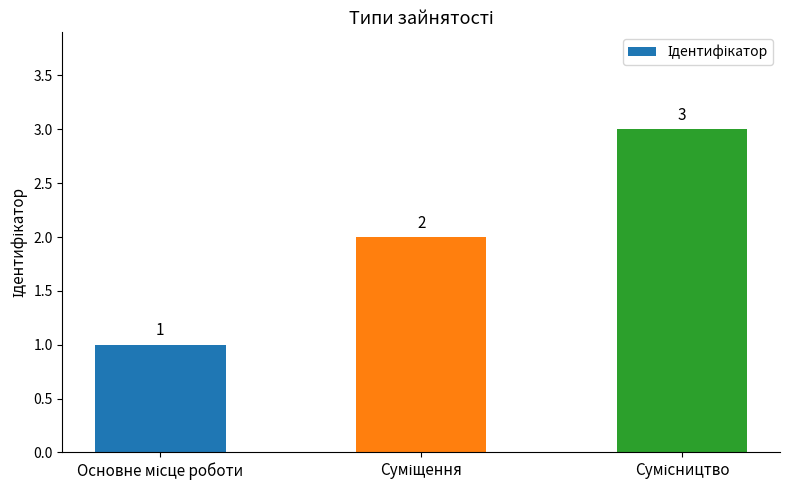

What is the maximum value shown in the chart?

3